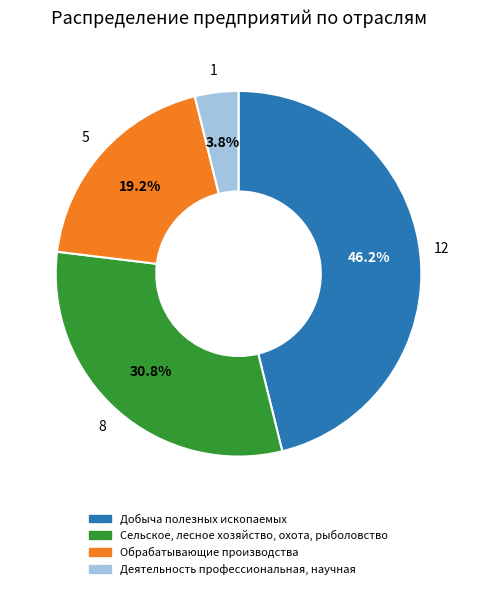

To the nearest percent, what is the average slice percentage?

25%